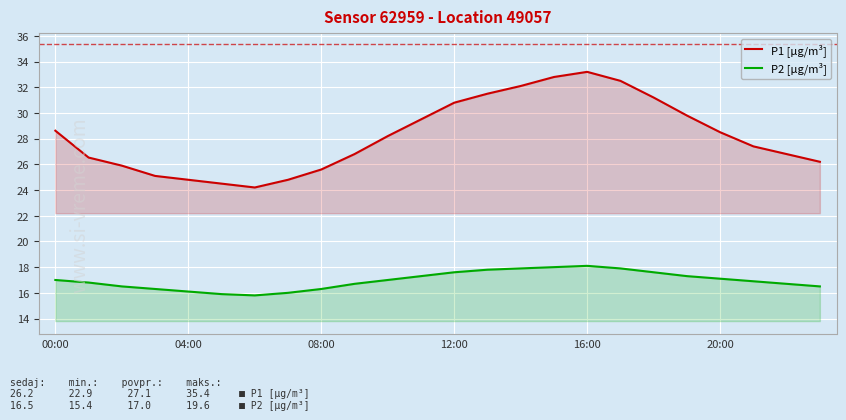

What position from the right is 9?

15